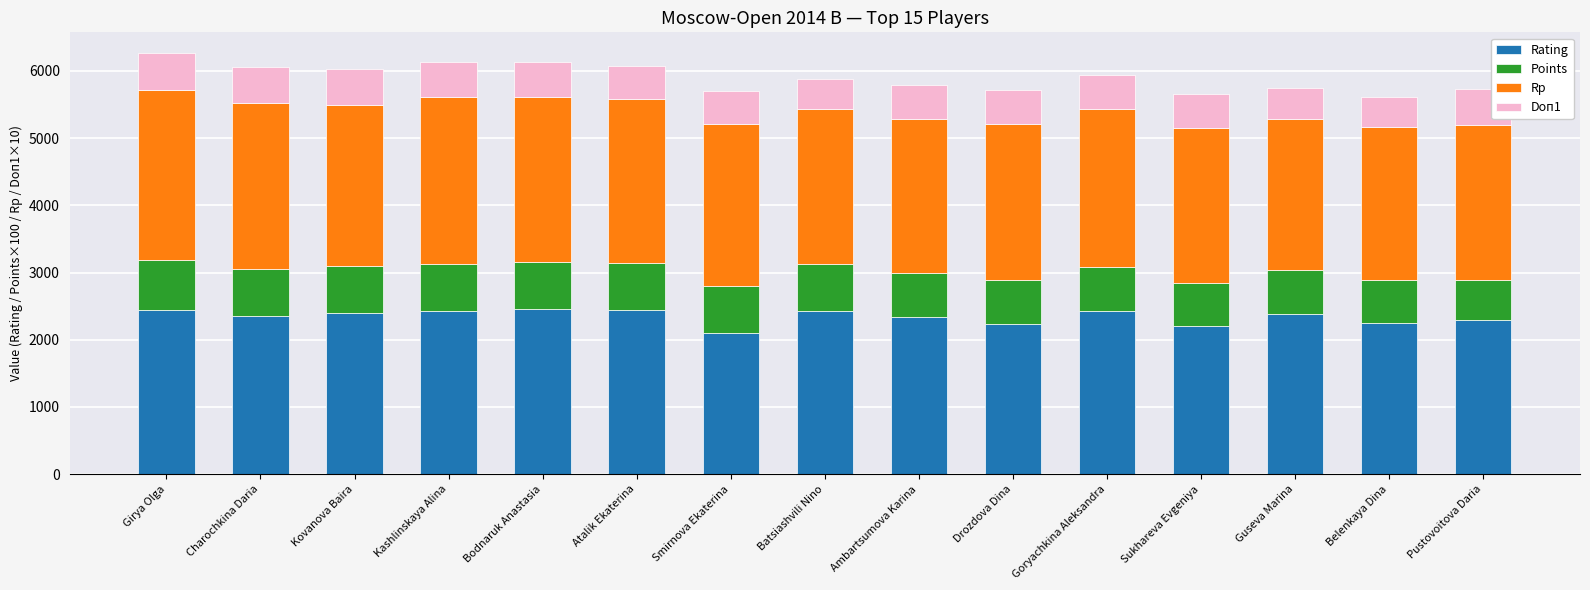

What is the difference between the second highest and second lowest values in the Rating series?

237